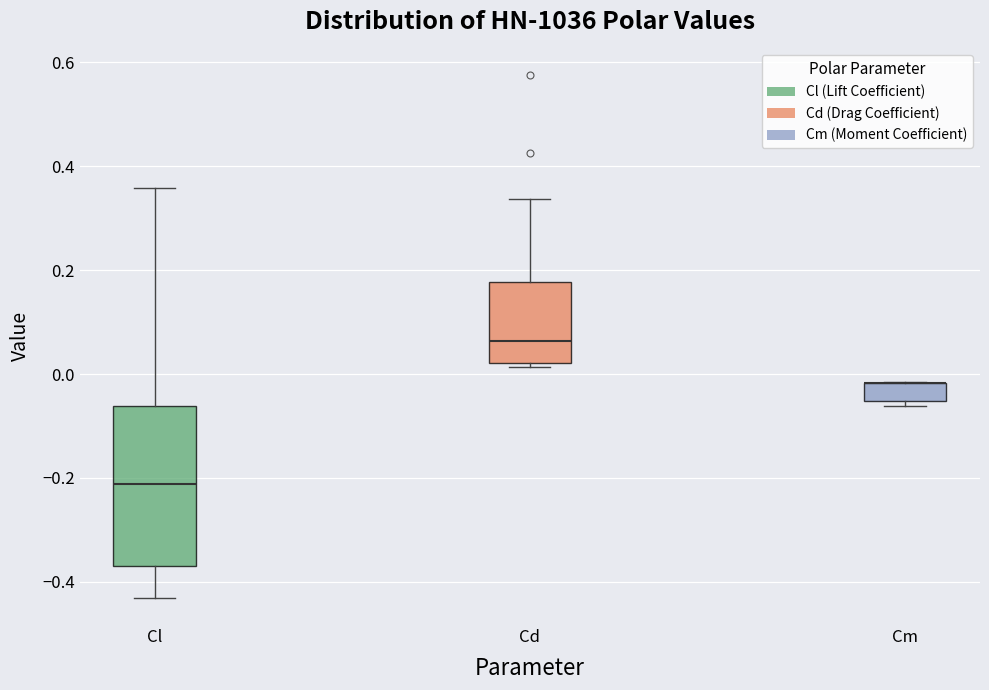

Where does the upper whisker of the box for Cd end on the y-axis? The values are not printed on the chart, so give them approximately, as read against the axis.

0.34